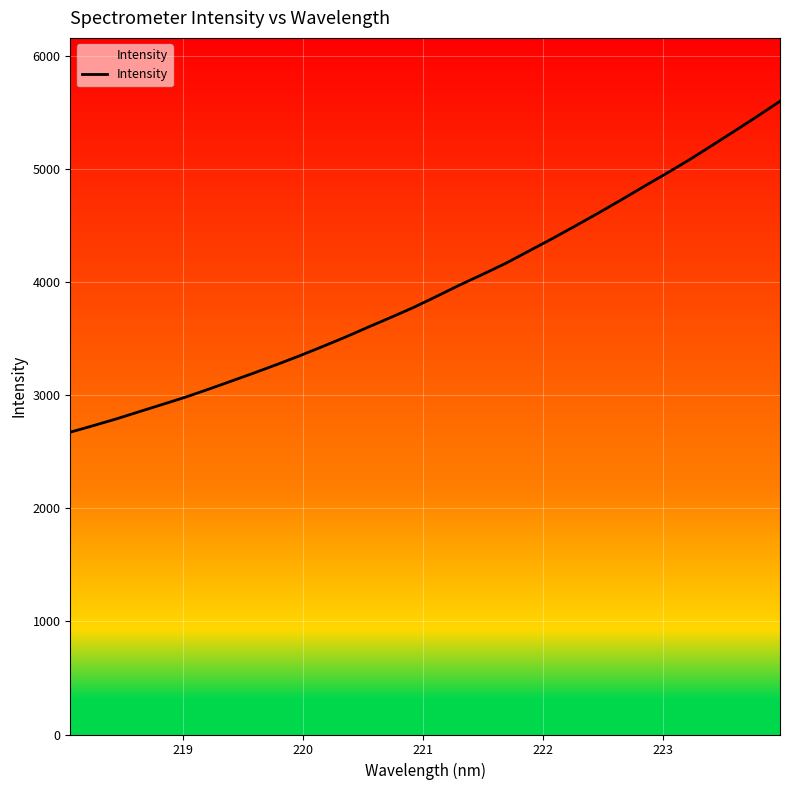

What is the greatest value displayed?

5596.8